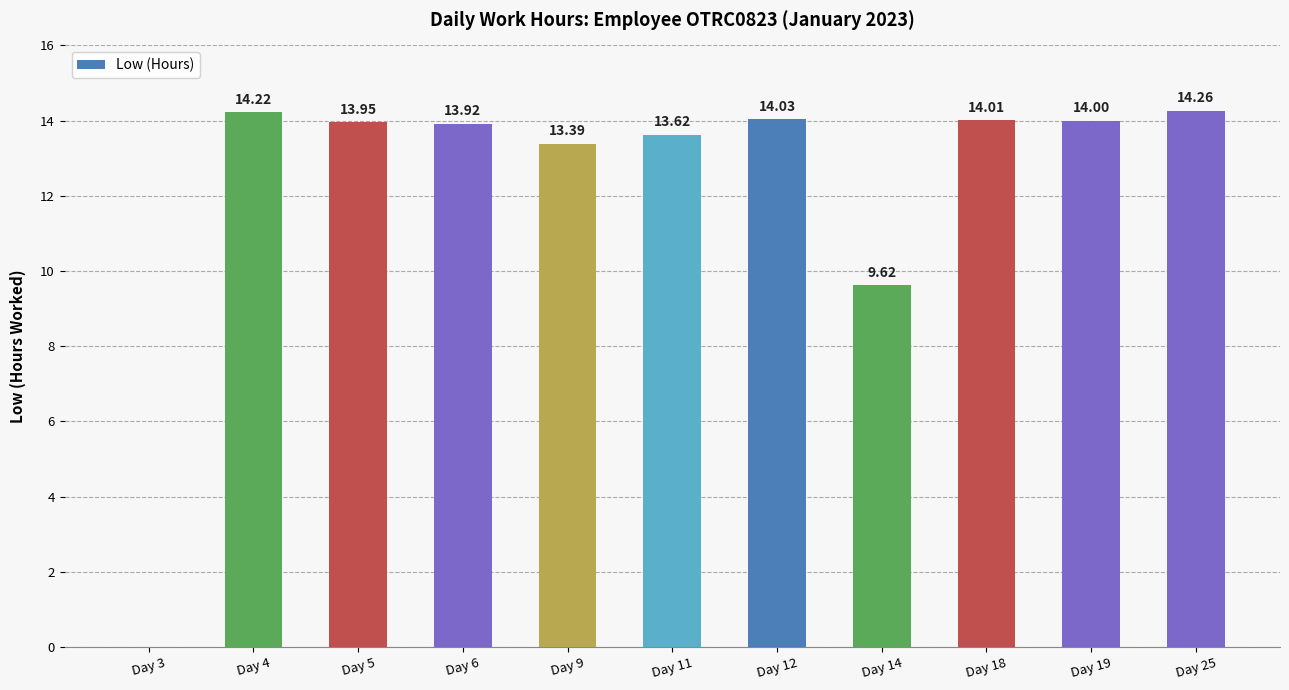

What is the difference between the values at Day 9 and Day 3?

13.4